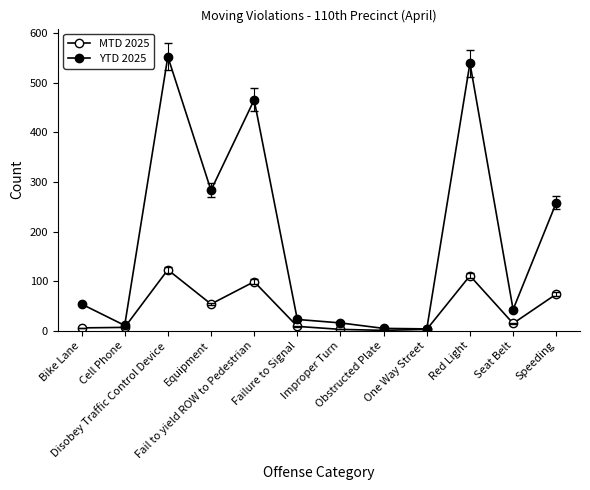

How many series are shown in this chart?

2